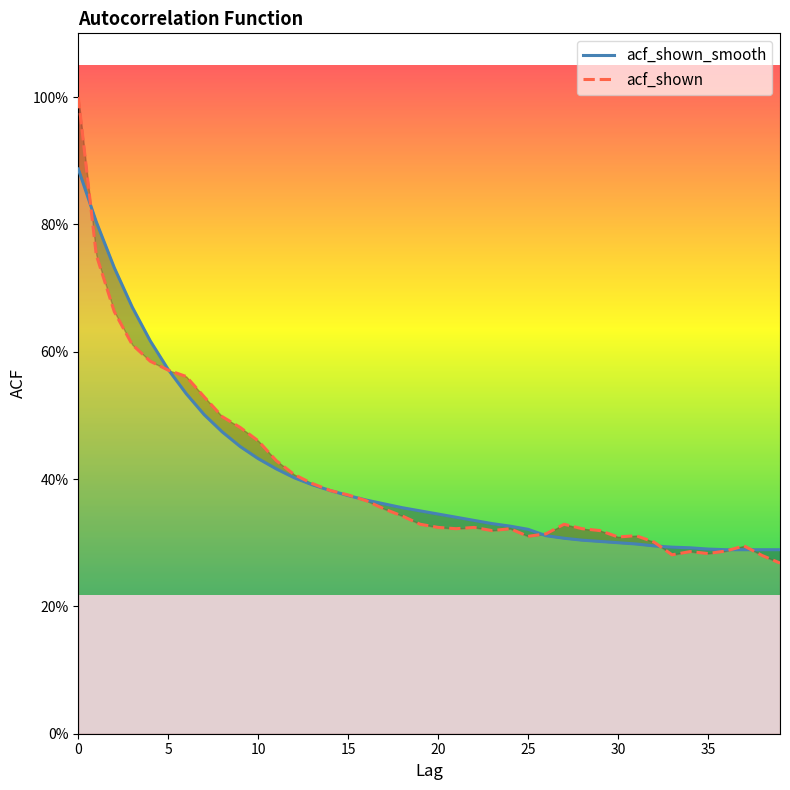

Reading left to right, what are all the values shown in this chart?

acf_shown_smooth: 0=0.9	1=0.8	2=0.7	3=0.7	4=0.6	5=0.6	6=0.5	7=0.5	8=0.5	9=0.5	10=0.4	11=0.4	12=0.4	13=0.4	14=0.4	15=0.4	16=0.4	17=0.4	18=0.4	19=0.3	20=0.3	21=0.3	22=0.3	23=0.3	24=0.3	25=0.3	26=0.3	27=0.3	28=0.3	29=0.3	30=0.3	31=0.3	32=0.3	33=0.3	34=0.3	35=0.3	36=0.3	37=0.3	38=0.3	39=0.3
acf_shown: 0=1.0	1=0.8	2=0.7	3=0.6	4=0.6	5=0.6	6=0.6	7=0.5	8=0.5	9=0.5	10=0.5	11=0.4	12=0.4	13=0.4	14=0.4	15=0.4	16=0.4	17=0.4	18=0.3	19=0.3	20=0.3	21=0.3	22=0.3	23=0.3	24=0.3	25=0.3	26=0.3	27=0.3	28=0.3	29=0.3	30=0.3	31=0.3	32=0.3	33=0.3	34=0.3	35=0.3	36=0.3	37=0.3	38=0.3	39=0.3